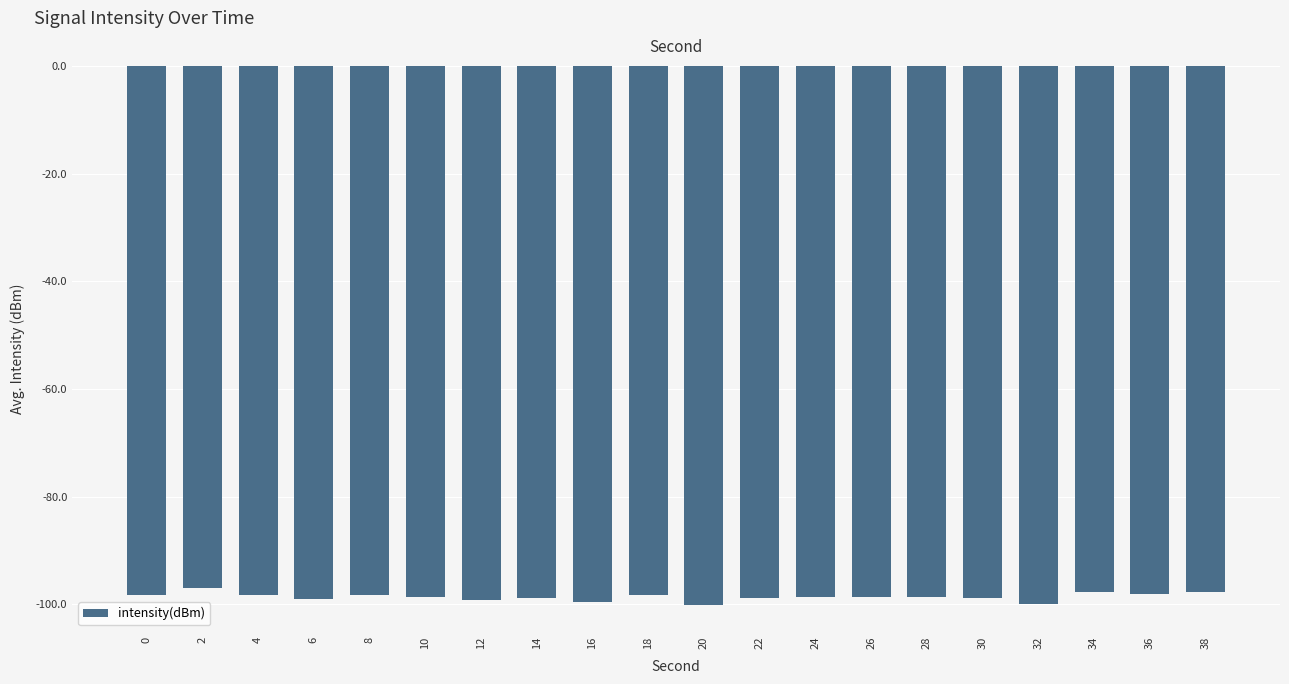

What is the smallest value displayed?

-100.0